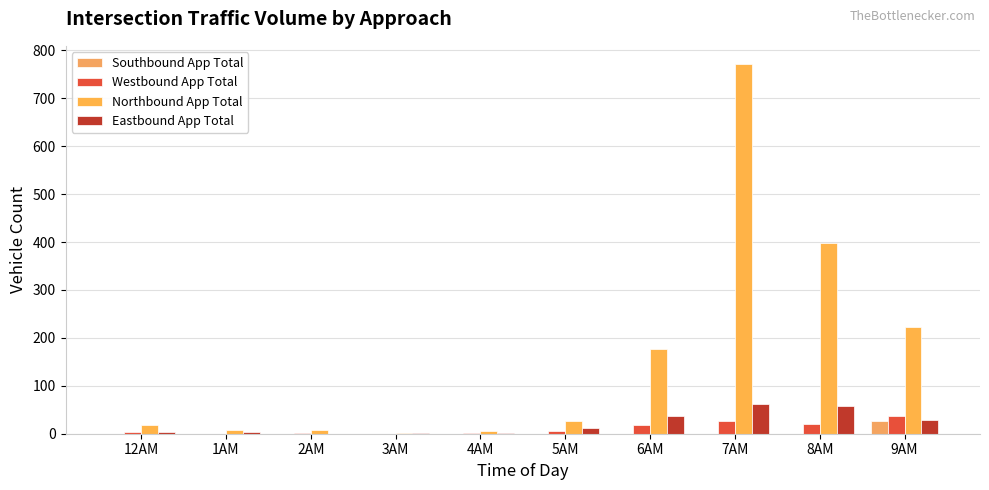

Reading right to left, extract all data points from this chart.

Southbound App Total: 26	0	0	0	0	0	0	0	0	0
Westbound App Total: 36	21	27	19	6	1	0	1	0	4
Northbound App Total: 222	398	771	176	27	5	1	7	8	18
Eastbound App Total: 28	57	62	38	12	2	1	0	3	4